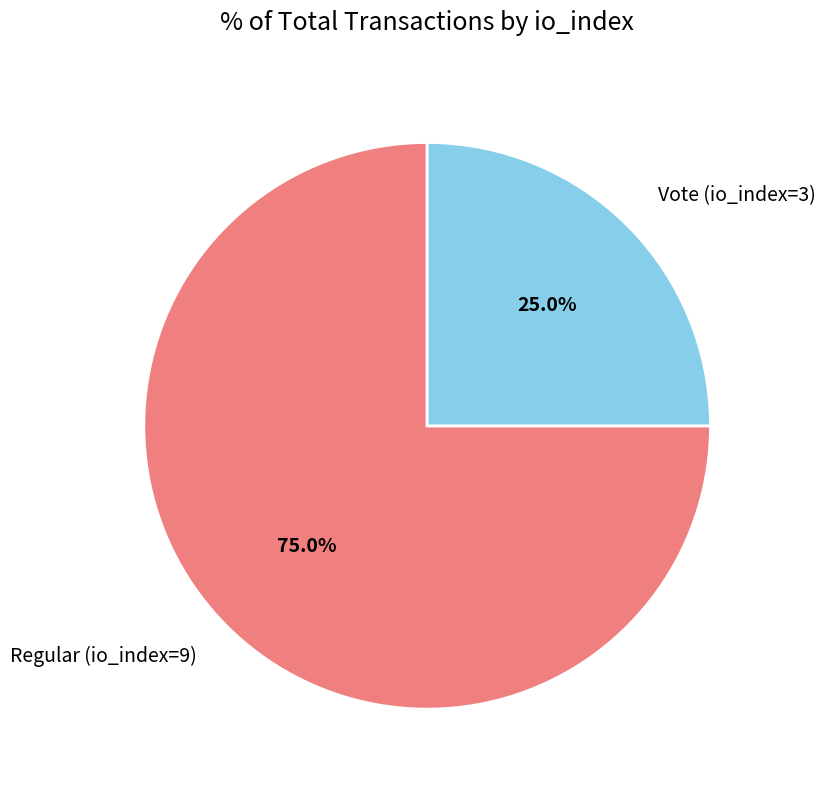

What percentage is the Regular (io_index=9) slice, to the nearest percent?

75%